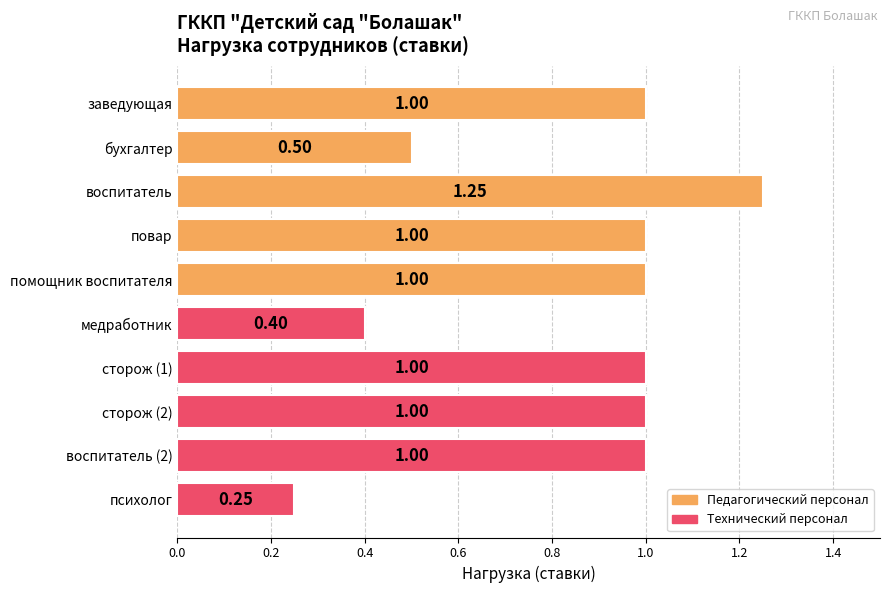

What is the ratio of the value at воспитатель (2) to the value at сторож (1)?

1.0